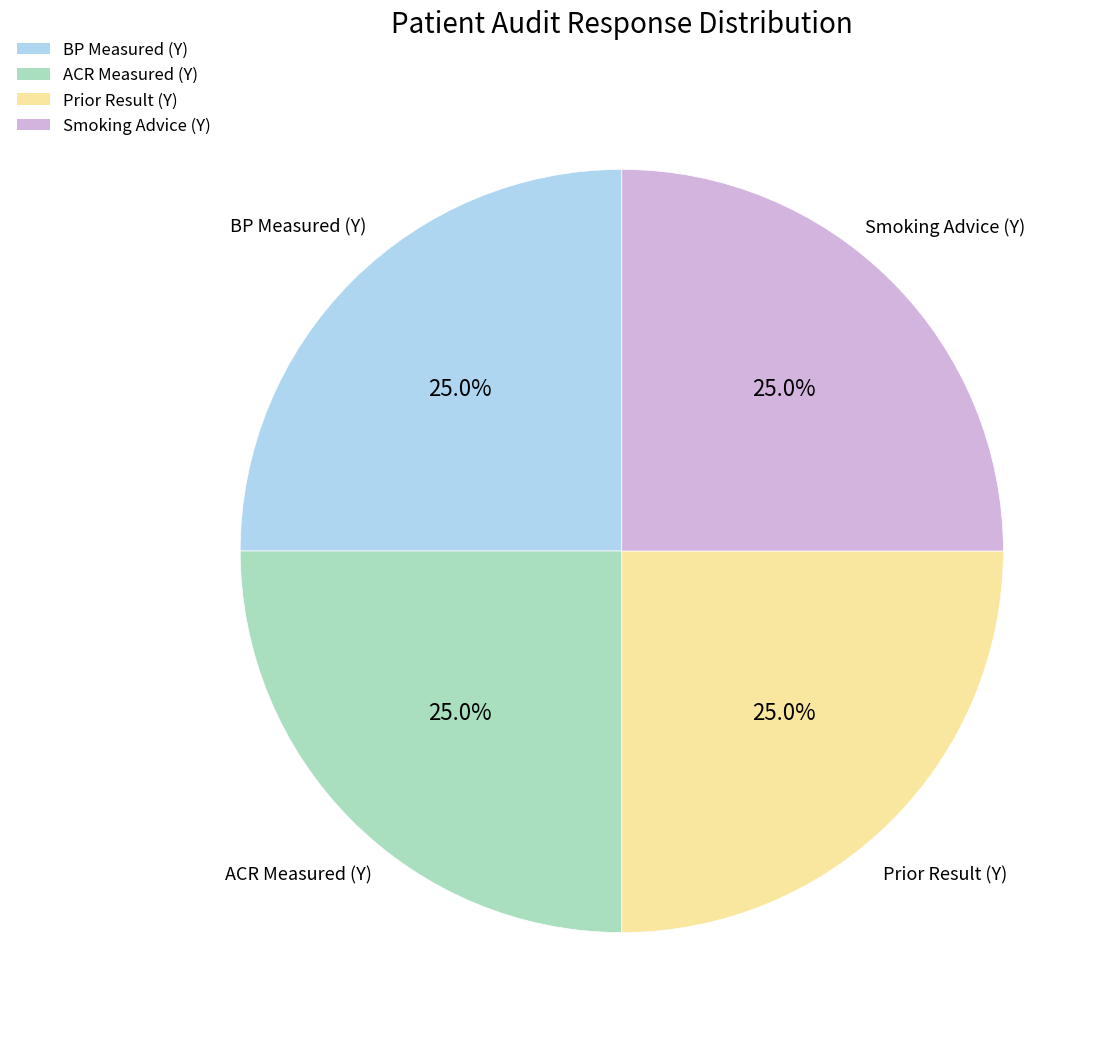

Count the number of slices in the pie.

4